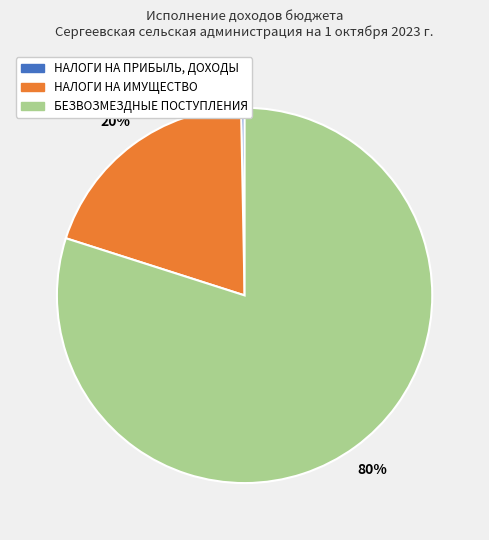

Rank the categories by value from highest to lowest.

БЕЗВОЗМЕЗДНЫЕ ПОСТУПЛЕНИЯ, НАЛОГИ НА ИМУЩЕСТВО, НАЛОГИ НА ПРИБЫЛЬ, ДОХОДЫ